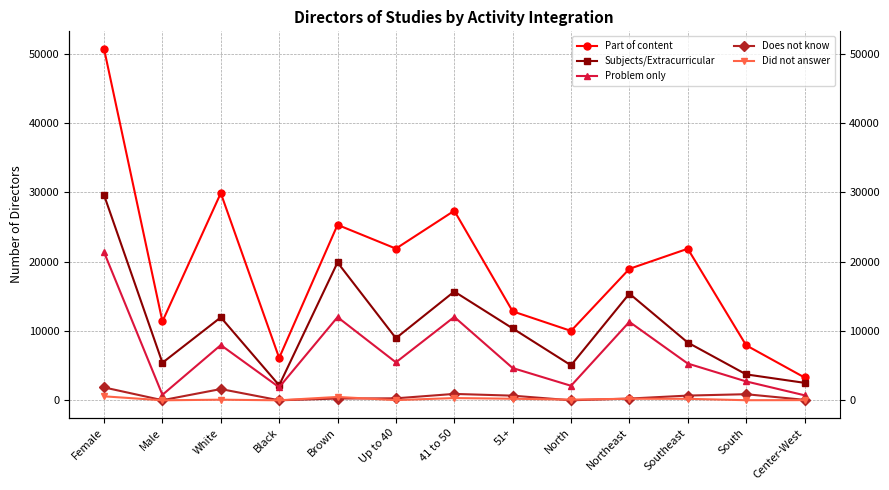

At Northeast, list the series in order from smallest to largest.

Did not answer, Does not know, Problem only, Subjects/Extracurricular, Part of content